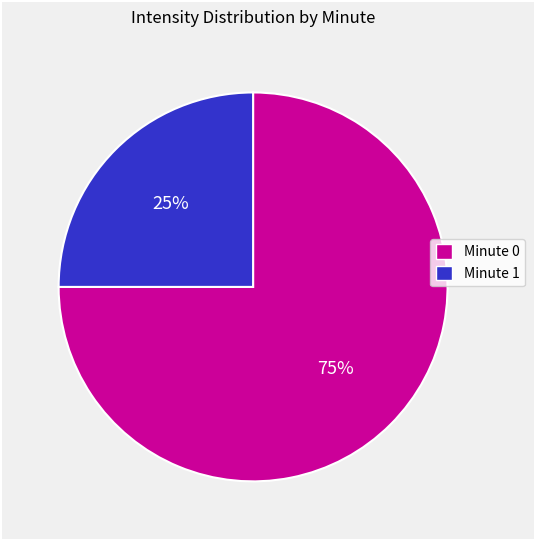

How many slices are in this pie chart?

2